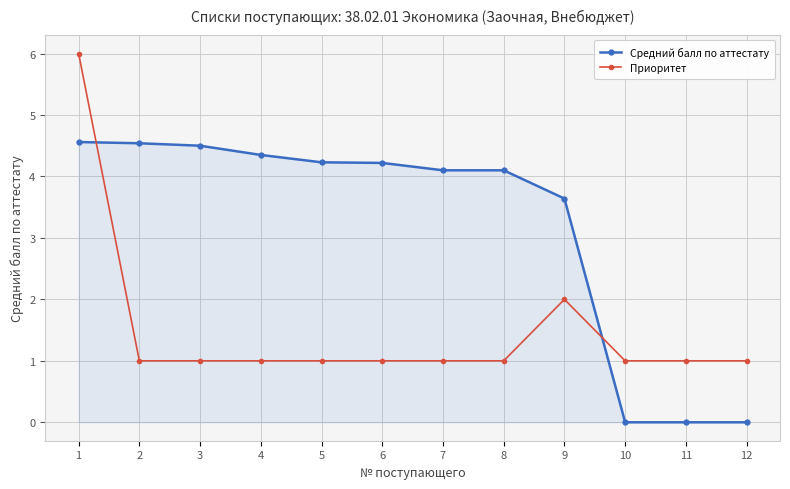

True or false: Приоритет has more than 0 points higher than both neighbors.

True